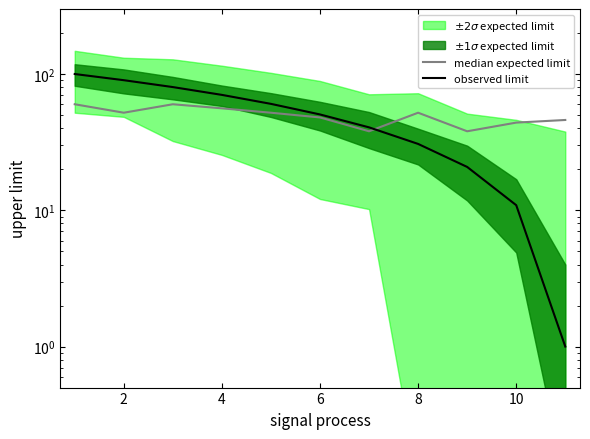

How many data points in observed limit are less than 50?

5